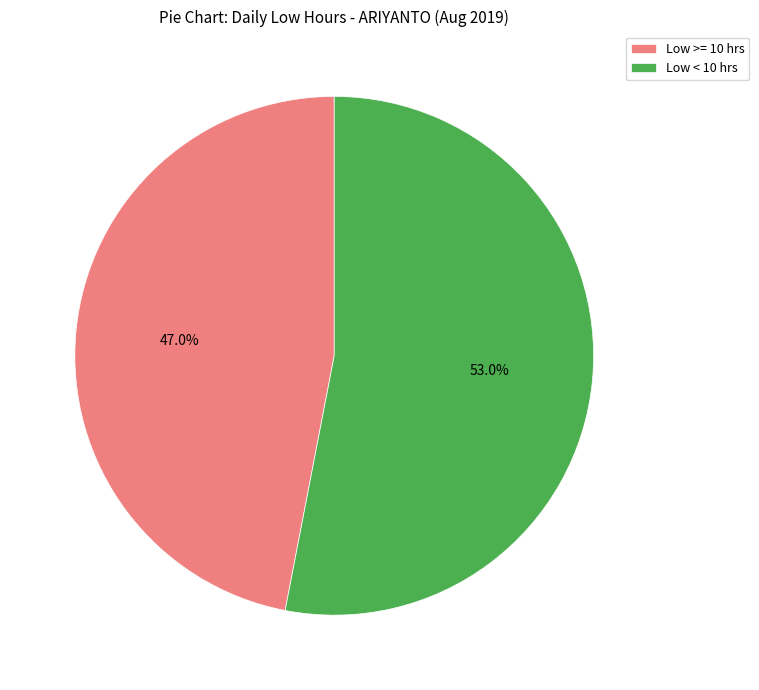

Between Low < 10 hrs and Low >= 10 hrs, which is larger?

Low < 10 hrs